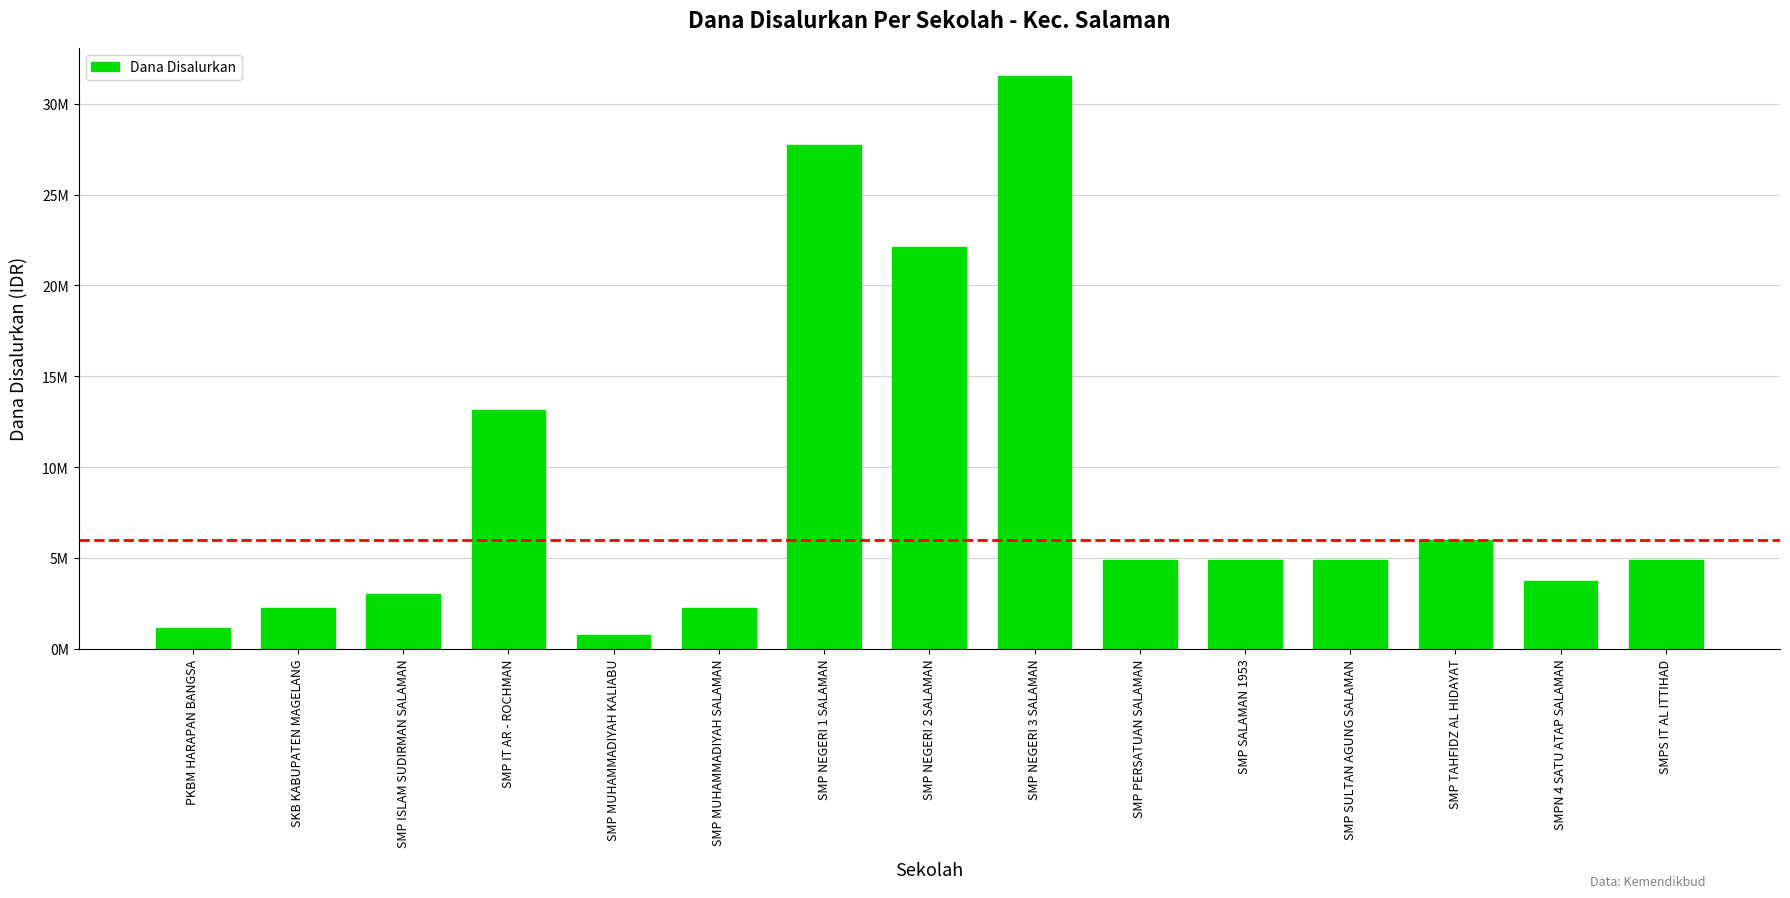

Rank the categories by value from highest to lowest.

SMP NEGERI 3 SALAMAN, SMP NEGERI 1 SALAMAN, SMP NEGERI 2 SALAMAN, SMP IT AR - ROCHMAN, SMP TAHFIDZ AL HIDAYAT, SMP PERSATUAN SALAMAN, SMP SALAMAN 1953, SMP SULTAN AGUNG SALAMAN, SMPS IT AL ITTIHAD, SMPN 4 SATU ATAP SALAMAN, SMP ISLAM SUDIRMAN SALAMAN, SKB KABUPATEN MAGELANG, SMP MUHAMMADIYAH SALAMAN, PKBM HARAPAN BANGSA, SMP MUHAMMADIYAH KALIABU